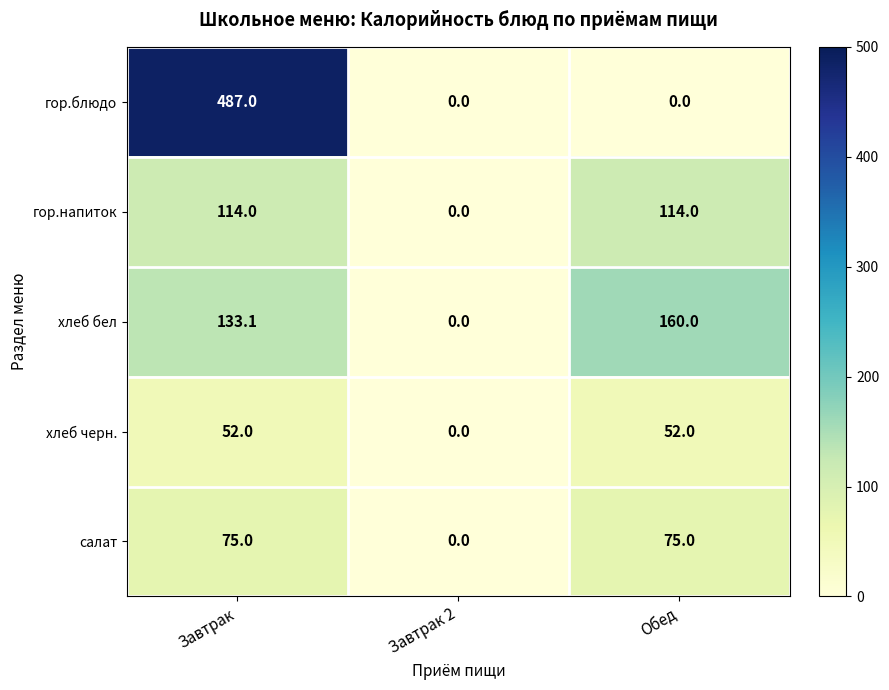

At which label is салат closest to 37?

Завтрак 2